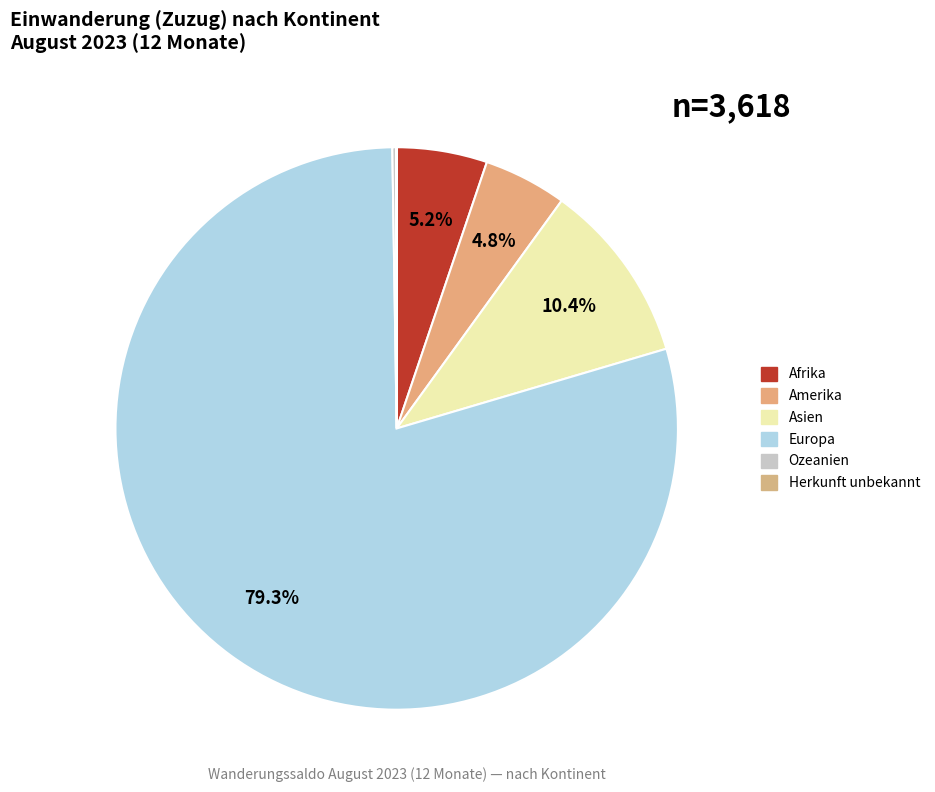

What percentage is the Europa slice, to the nearest percent?

79%